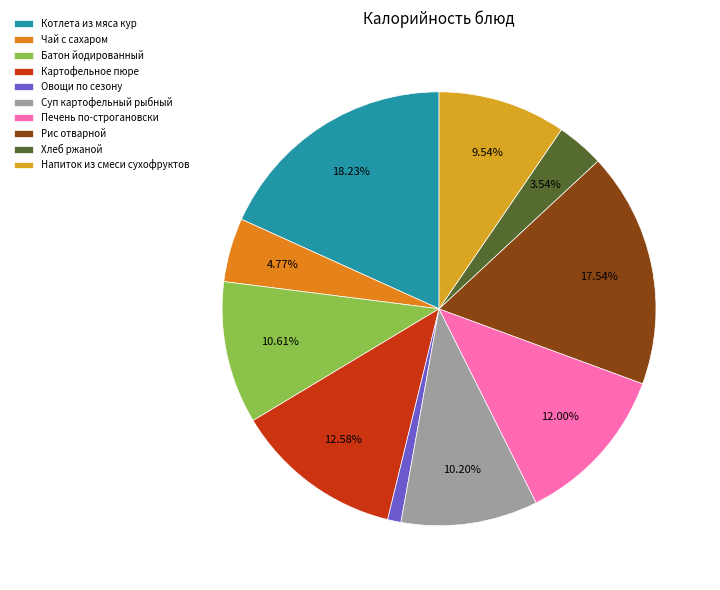

Rank the categories by value from highest to lowest.

Котлета из мяса кур, Рис отварной, Картофельное пюре, Печень по-строгановски, Батон йодированный, Суп картофельный рыбный, Напиток из смеси сухофруктов, Чай с сахаром, Хлеб ржаной, Овощи по сезону